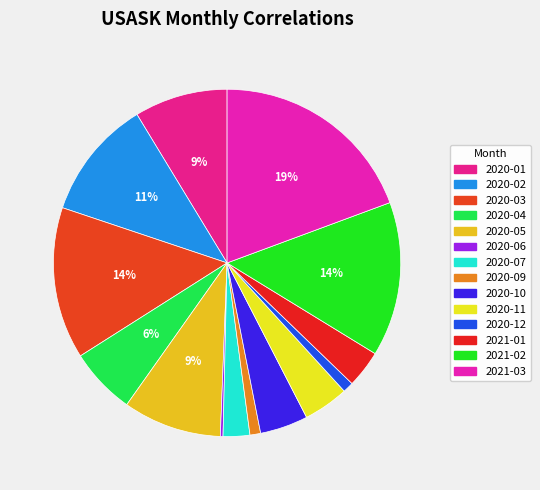

What is the total percentage of 2020-06 and 2020-04?

6.5%